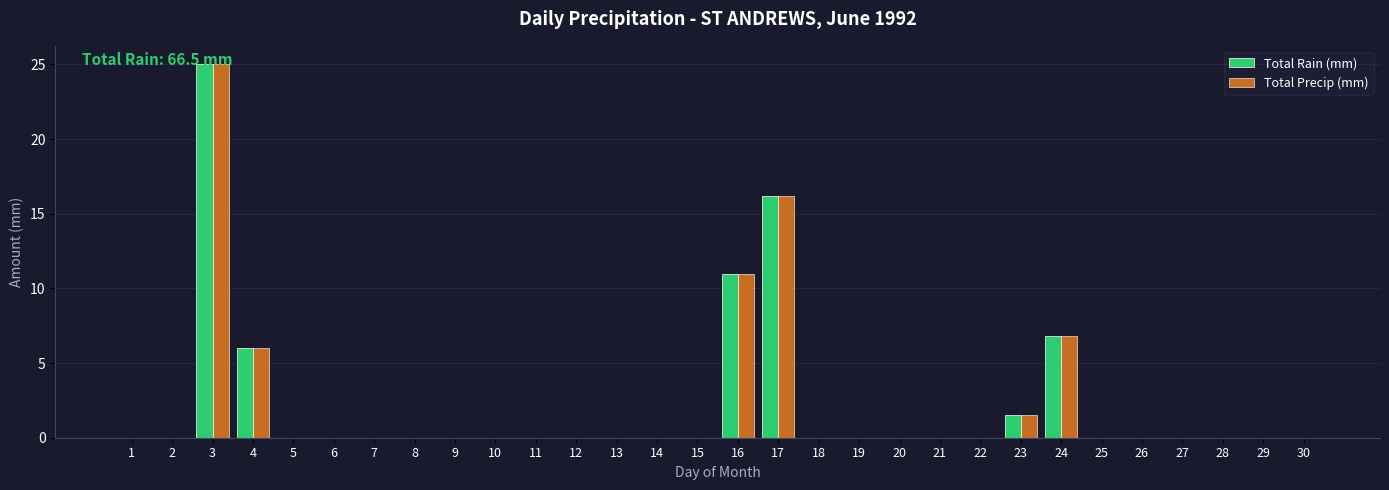

At which category is the sum across all series the highest?

3